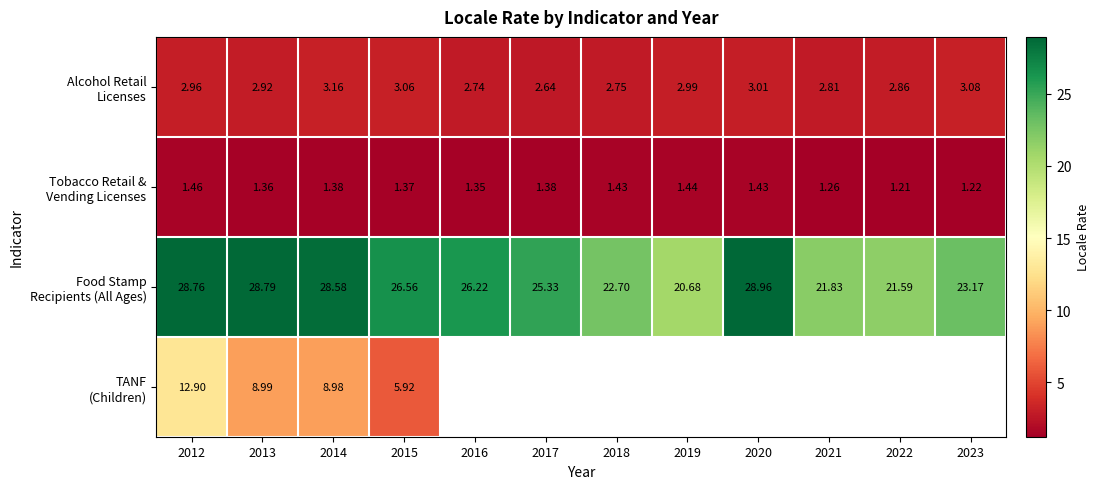

What is the lowest value of the Tobacco Retail & Vending Licenses series?

1.2